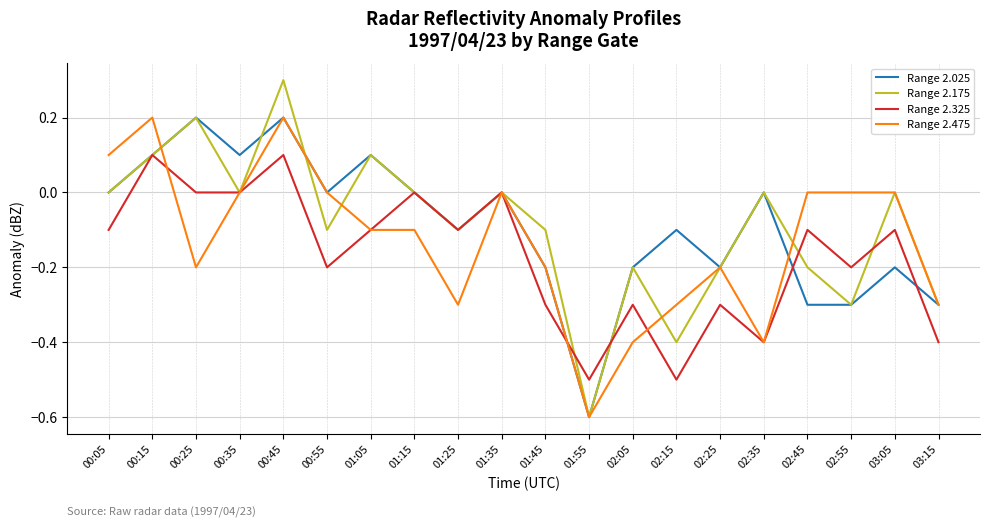

Which series changed the most between 00:15 and 03:05?

Range 2.025